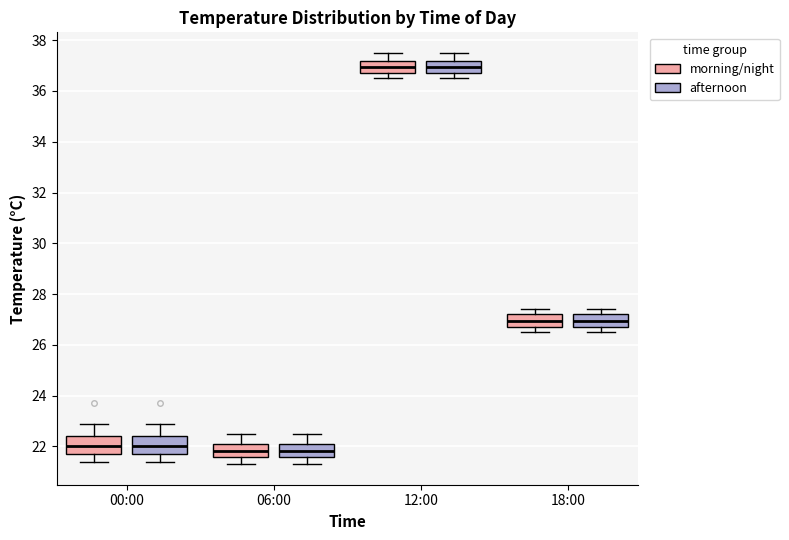

Where does the median line of the box for 18:00 (afternoon) sit on the y-axis? The values are not printed on the chart, so give them approximately, as read against the axis.

27.0